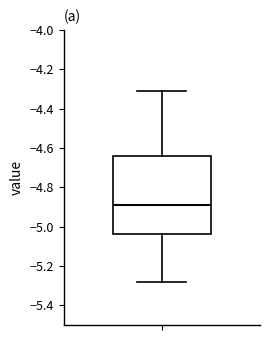

Where does the median line of the box sit on the y-axis? The values are not printed on the chart, so give them approximately, as read against the axis.

-4.88